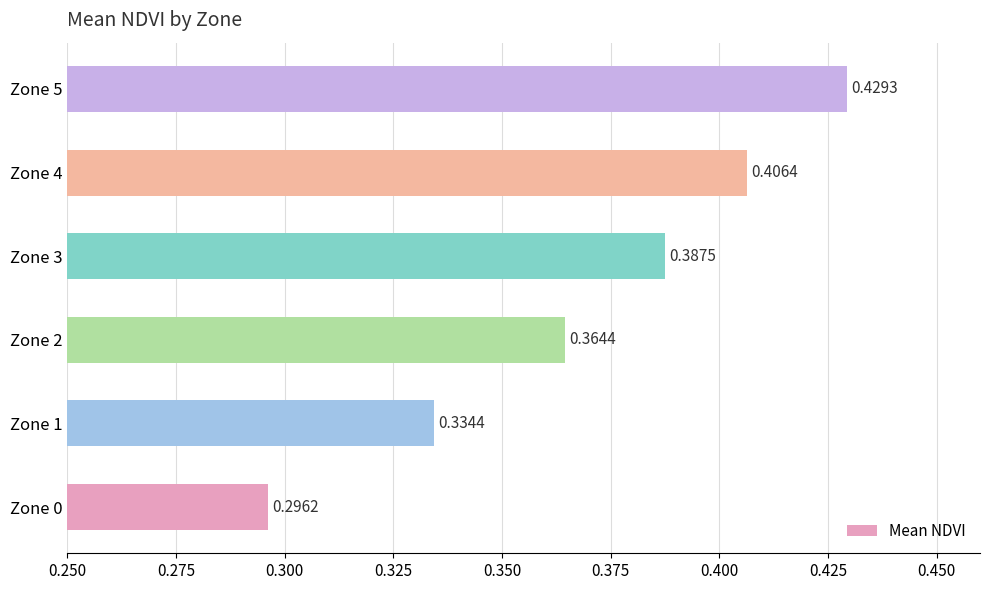

Rank the categories by value from highest to lowest.

Zone 5, Zone 4, Zone 3, Zone 2, Zone 1, Zone 0